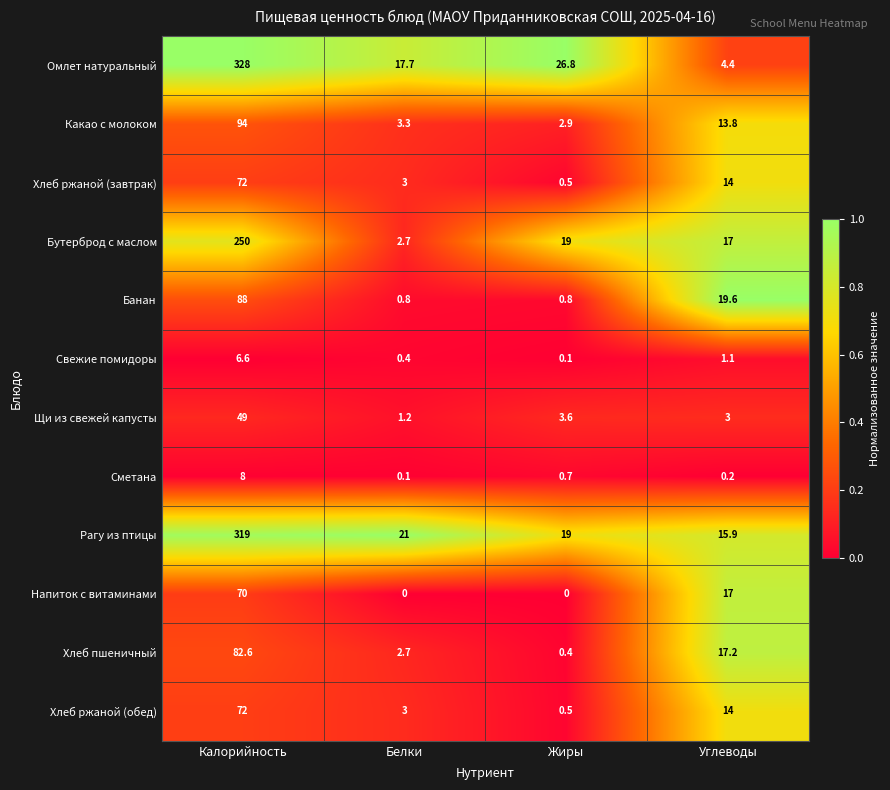

Is it true that Хлеб ржаной (завтрак) equals 14.0 at Углеводы?

True